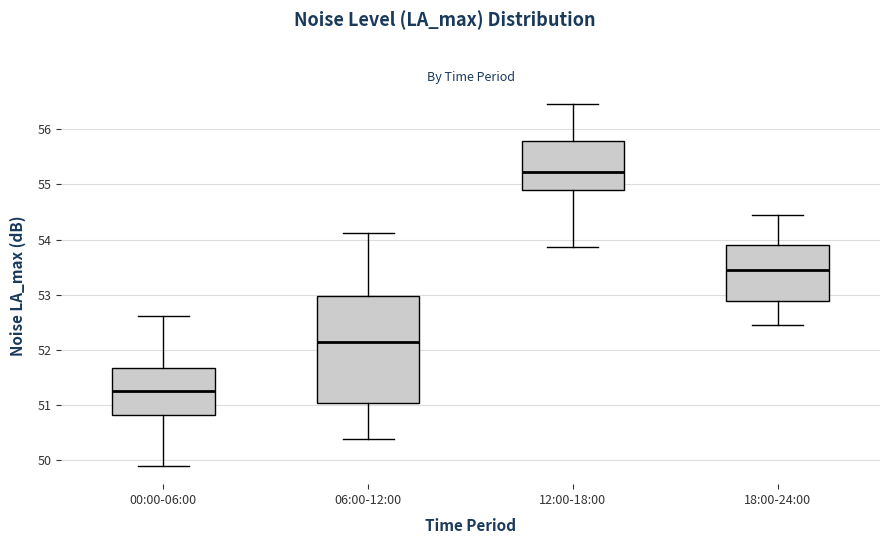

Reading left to right, read every box against the y-axis: the position of its median line, the range the box covers, and the ends of its whiskers. The values are not printed on the chart, so give them approximately, as read against the axis.

00:00-06:00: median 51.3, box 50.8 to 51.7, whiskers 49.9 to 52.6
06:00-12:00: median 52.2, box 51.0 to 53.0, whiskers 50.4 to 54.1
12:00-18:00: median 55.2, box 54.9 to 55.8, whiskers 53.9 to 56.5
18:00-24:00: median 53.5, box 52.9 to 53.9, whiskers 52.5 to 54.5